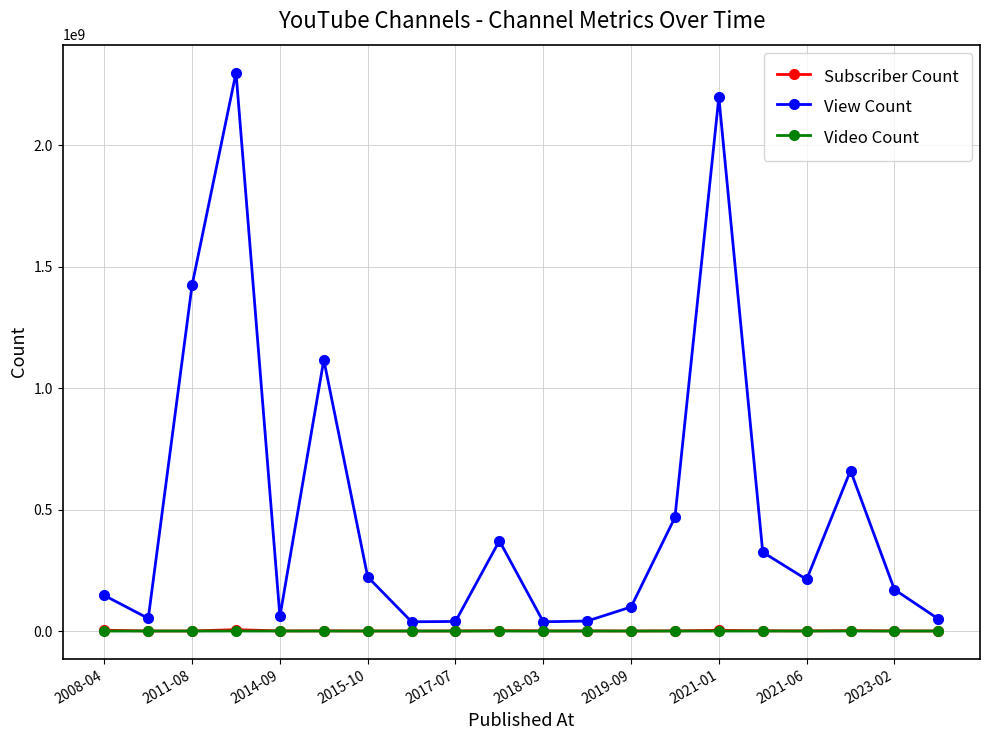

Which series has the largest range (max minus min)?

View Count